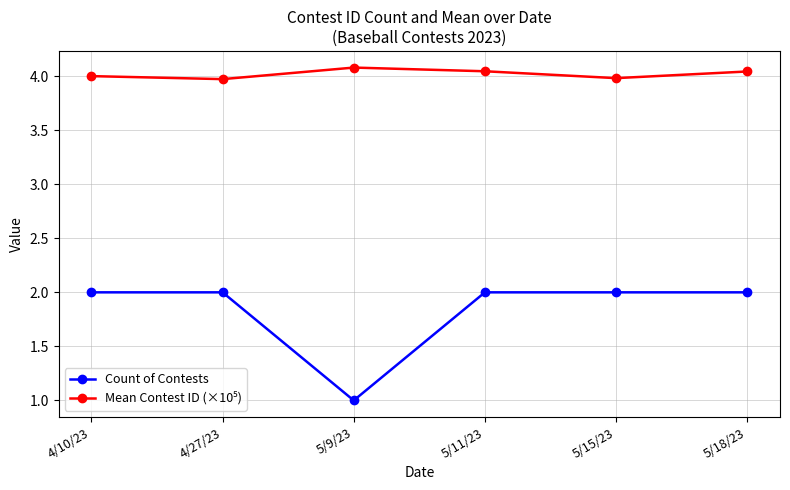

Does the chart display data point markers on the line(s)?

Yes